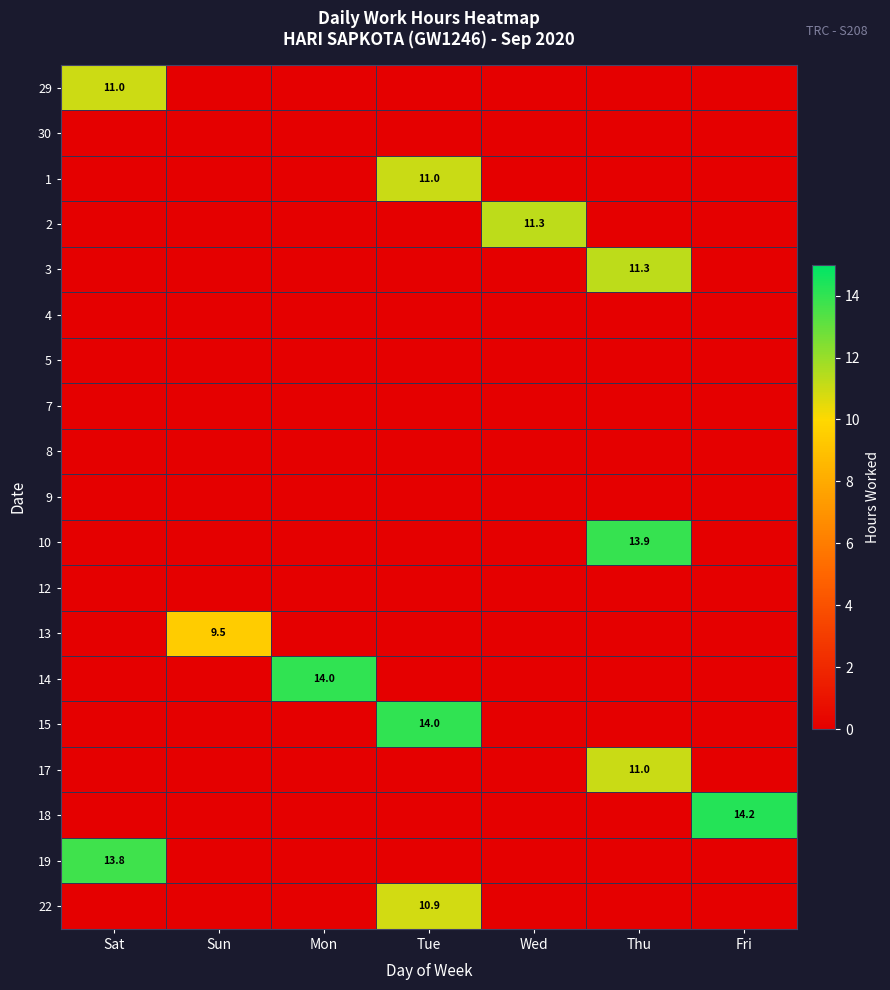

True or false: 17 has a value of 7.1 at Thu.

False